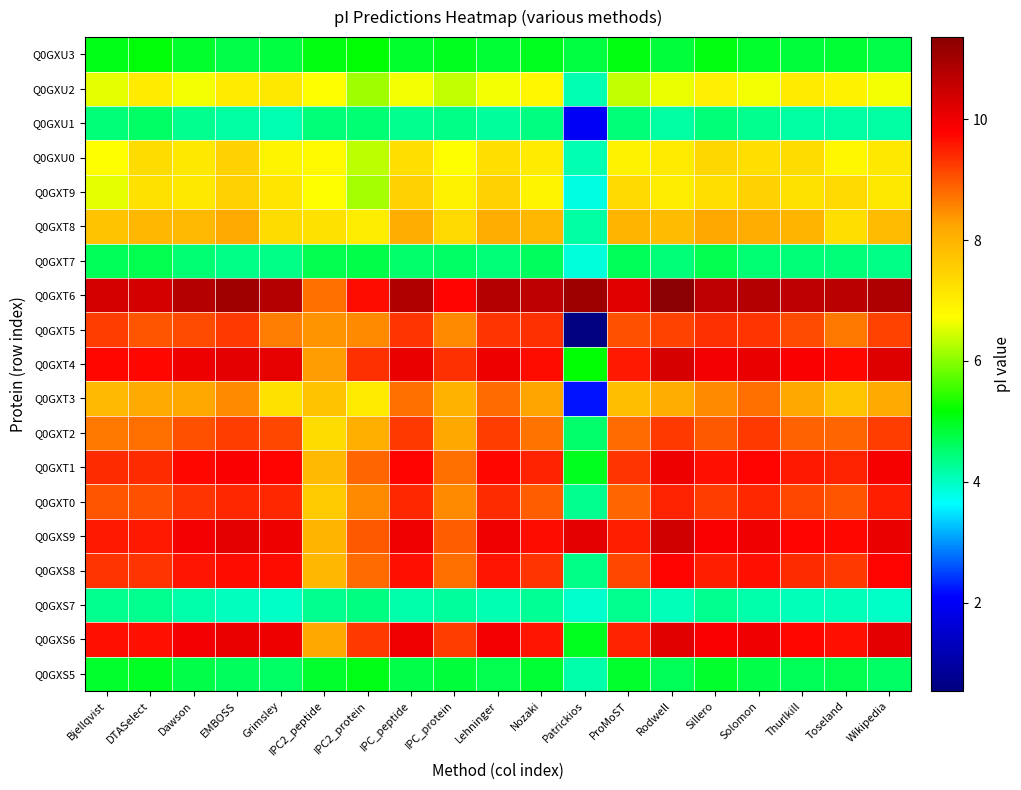

Which has a higher value, Sillero or Bjellqvist?

Sillero